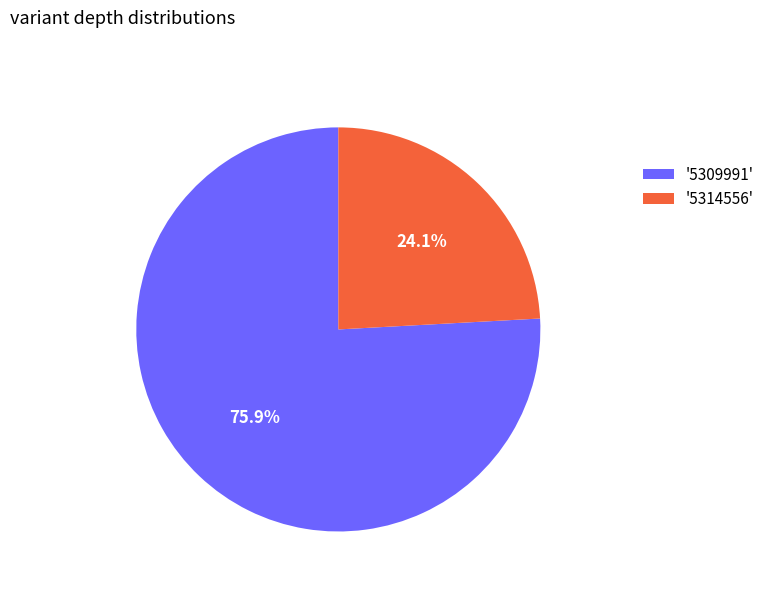

Which has a higher value, '5309991' or '5314556'?

'5309991'